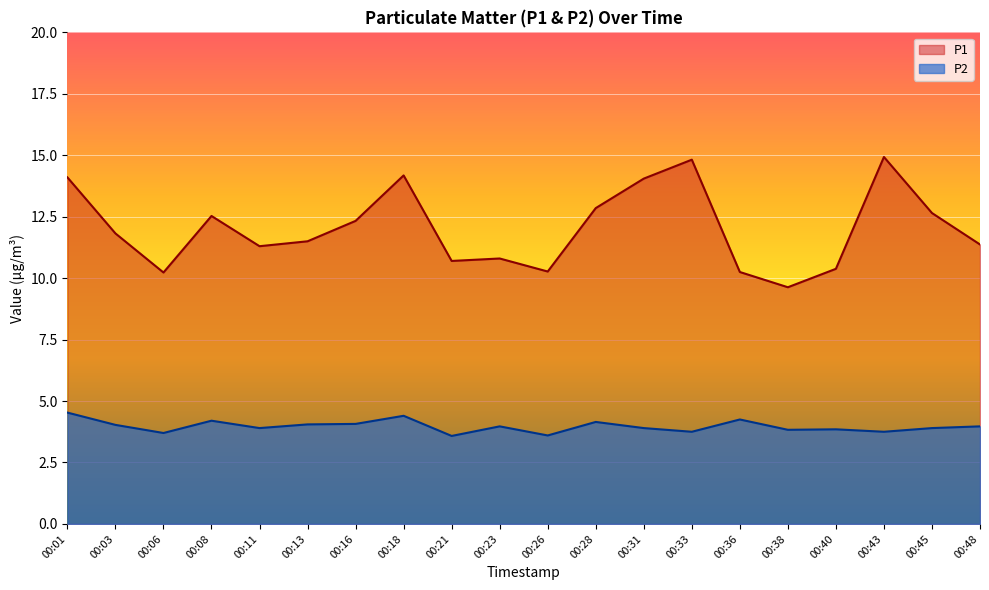

How many lines are shown in the chart?

2